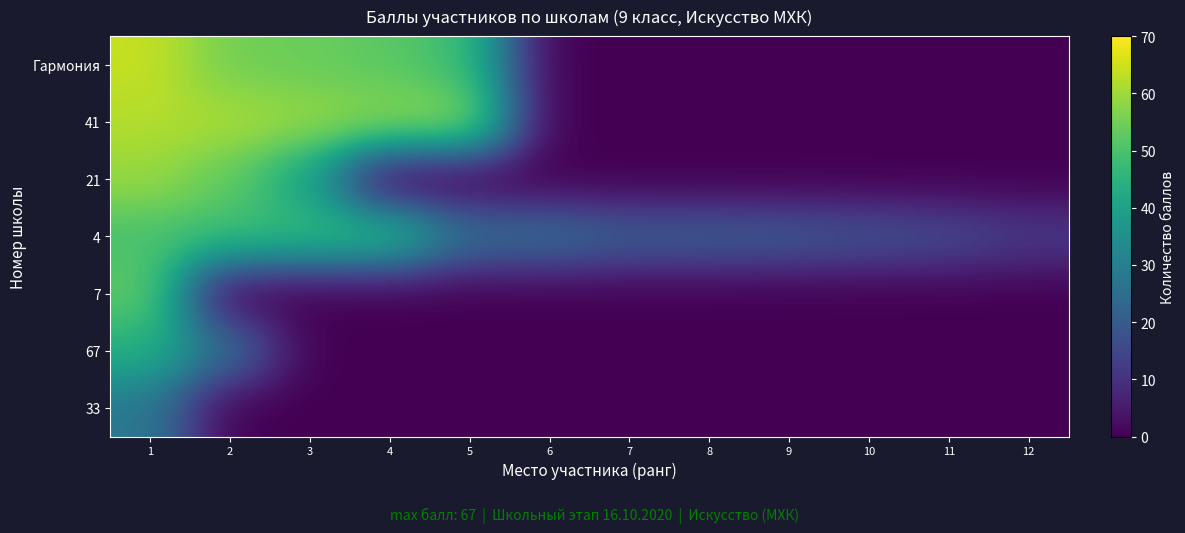

Which has a higher value, 9 or 6?

9